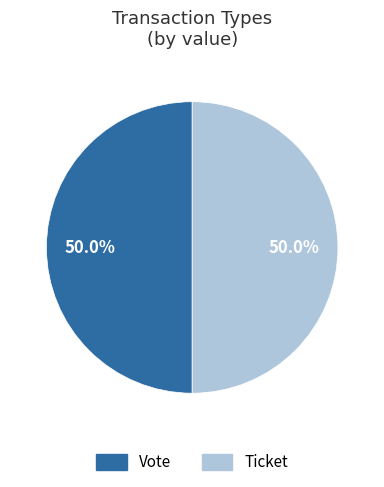

To the nearest percent, what is the average slice percentage?

50%